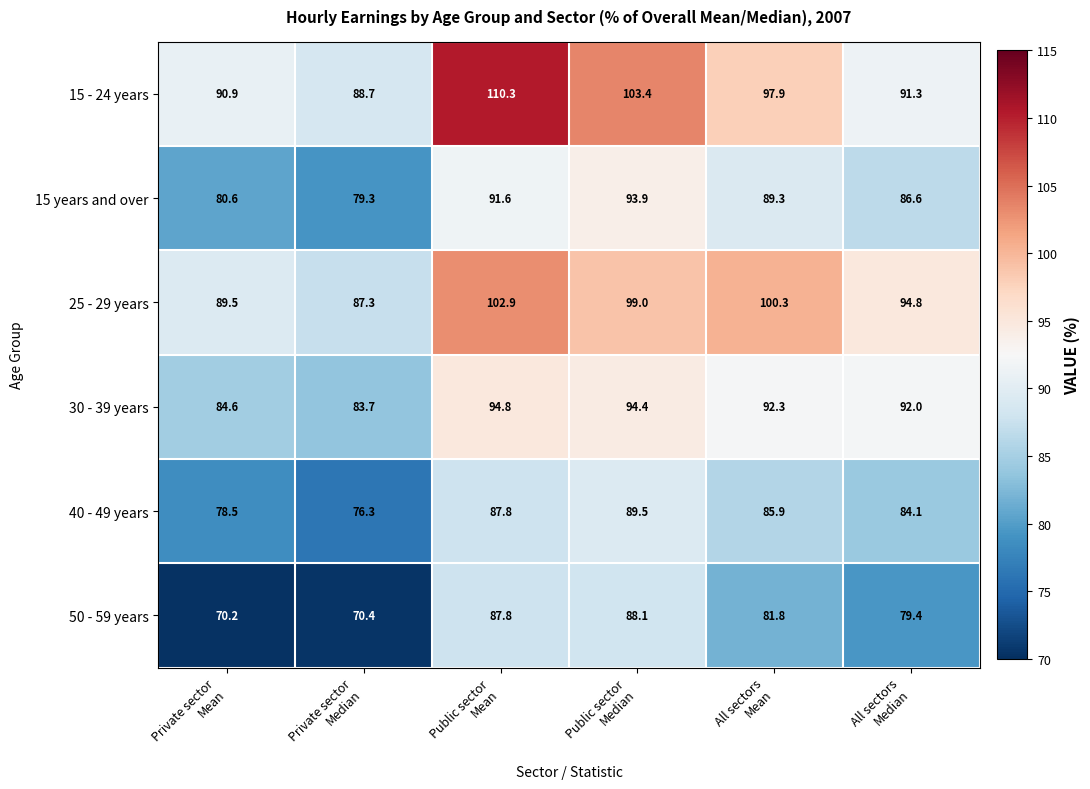

What is the difference between the highest and lowest values at Private sector
Median?

18.3